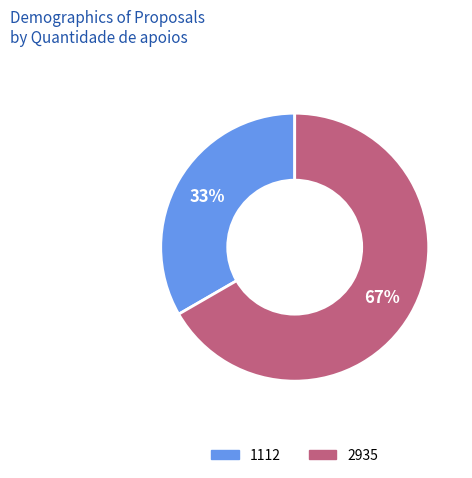

The 2935 slice represents 76% of the pie. True or false?

False